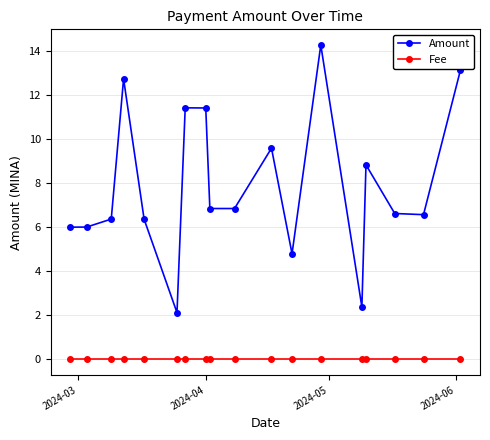

True or false: Fee and Amount cross at least once.

False